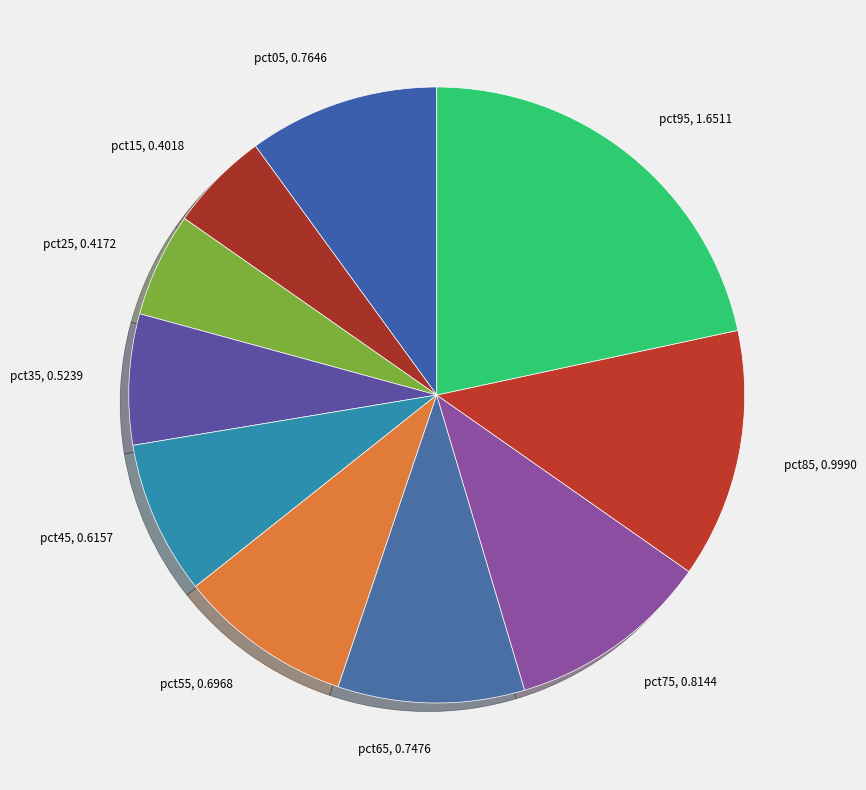

Is it true that pct35 is 1% of the pie?

False